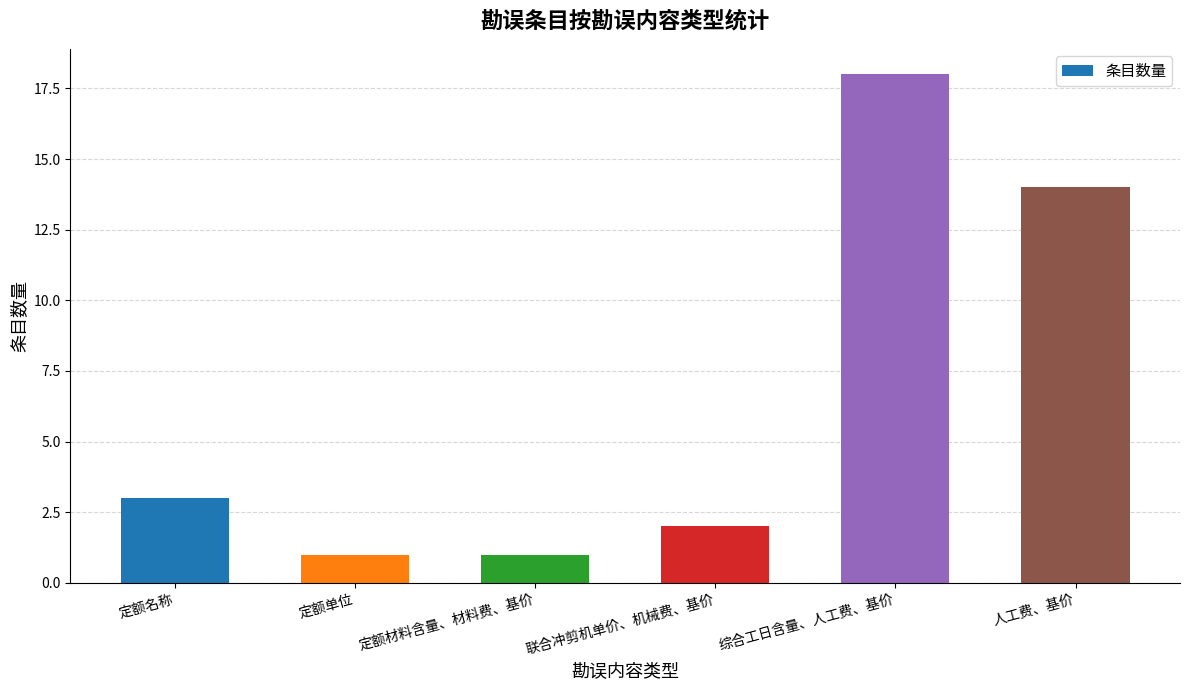

Reading left to right, what are all the values shown in this chart?

3	1	1	2	18	14